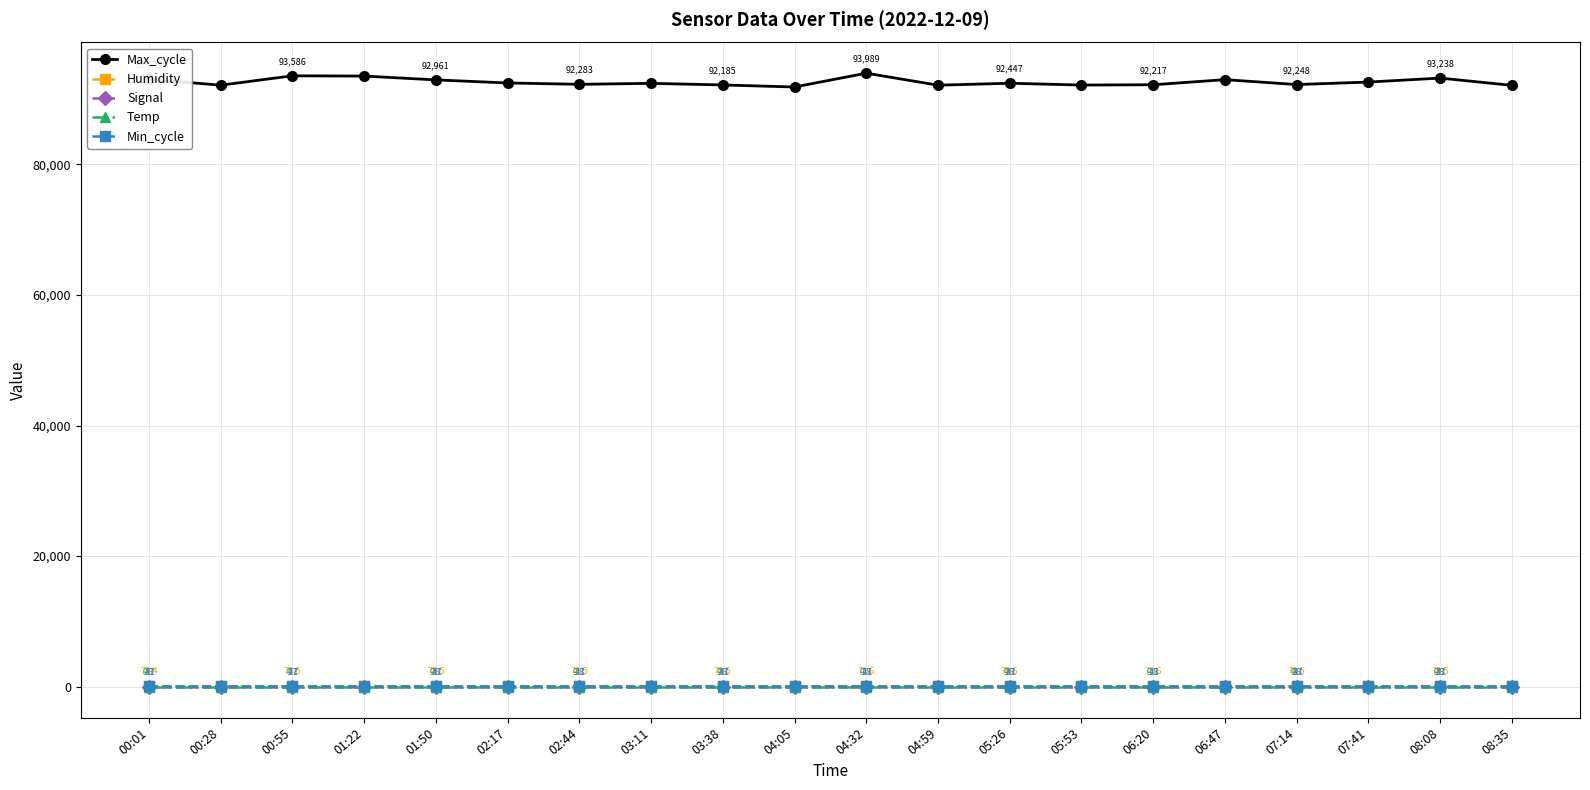

Is it true that Min_cycle equals 28.0 at 08:35?

True